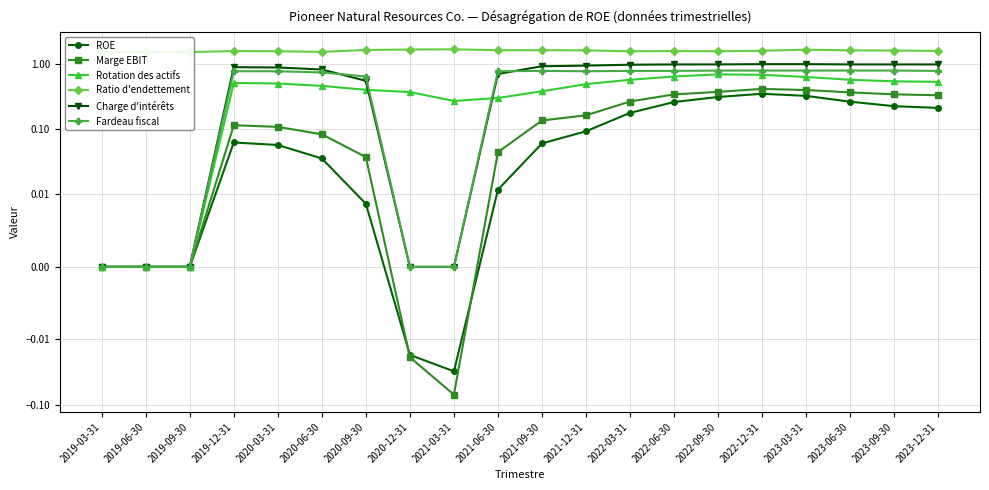

At which label does Ratio d'endettement reach its minimum?

2019-03-31